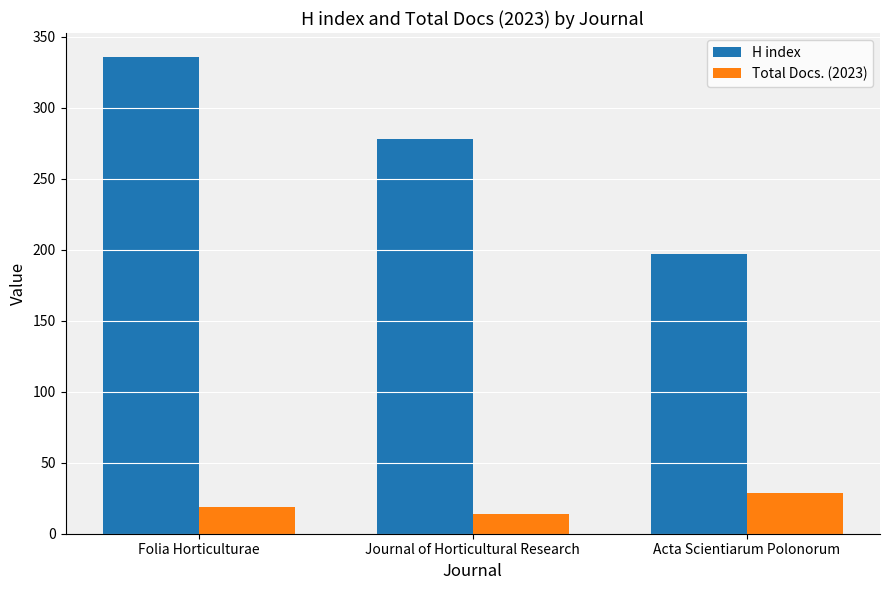

What are all the series names shown in the legend?

H index, Total Docs. (2023)